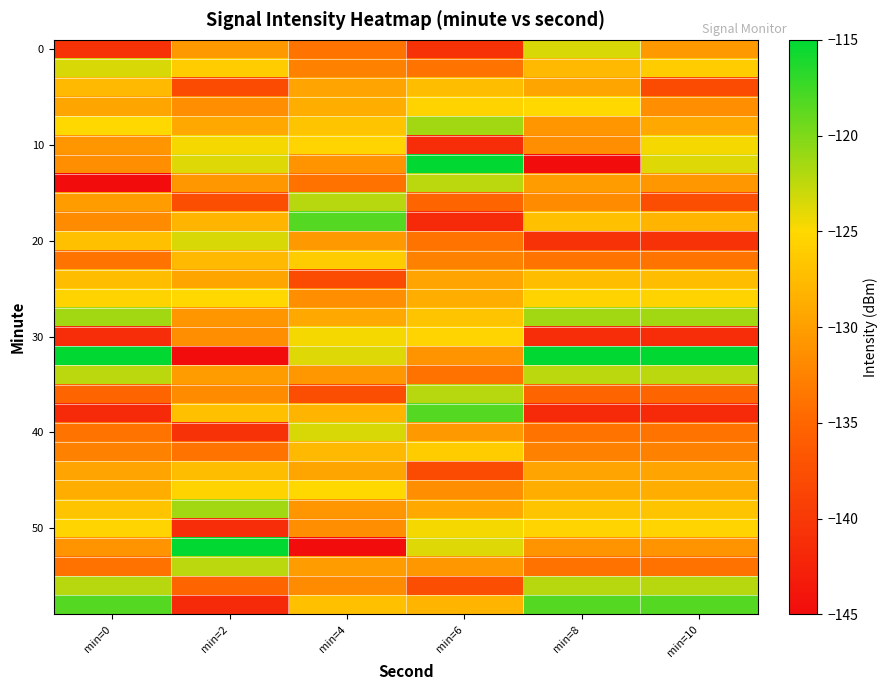

At which category is the sum across all series the highest?

min=4